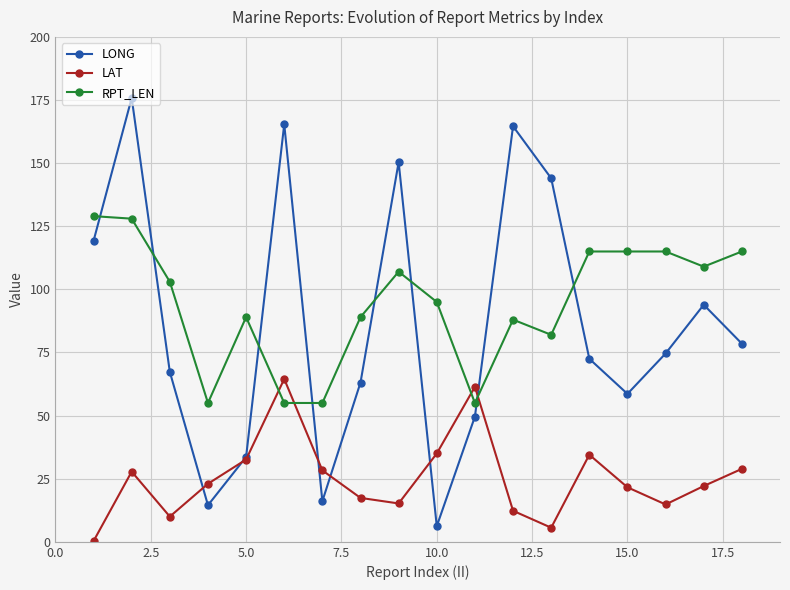

Which series has the largest total across all categories?

RPT_LEN